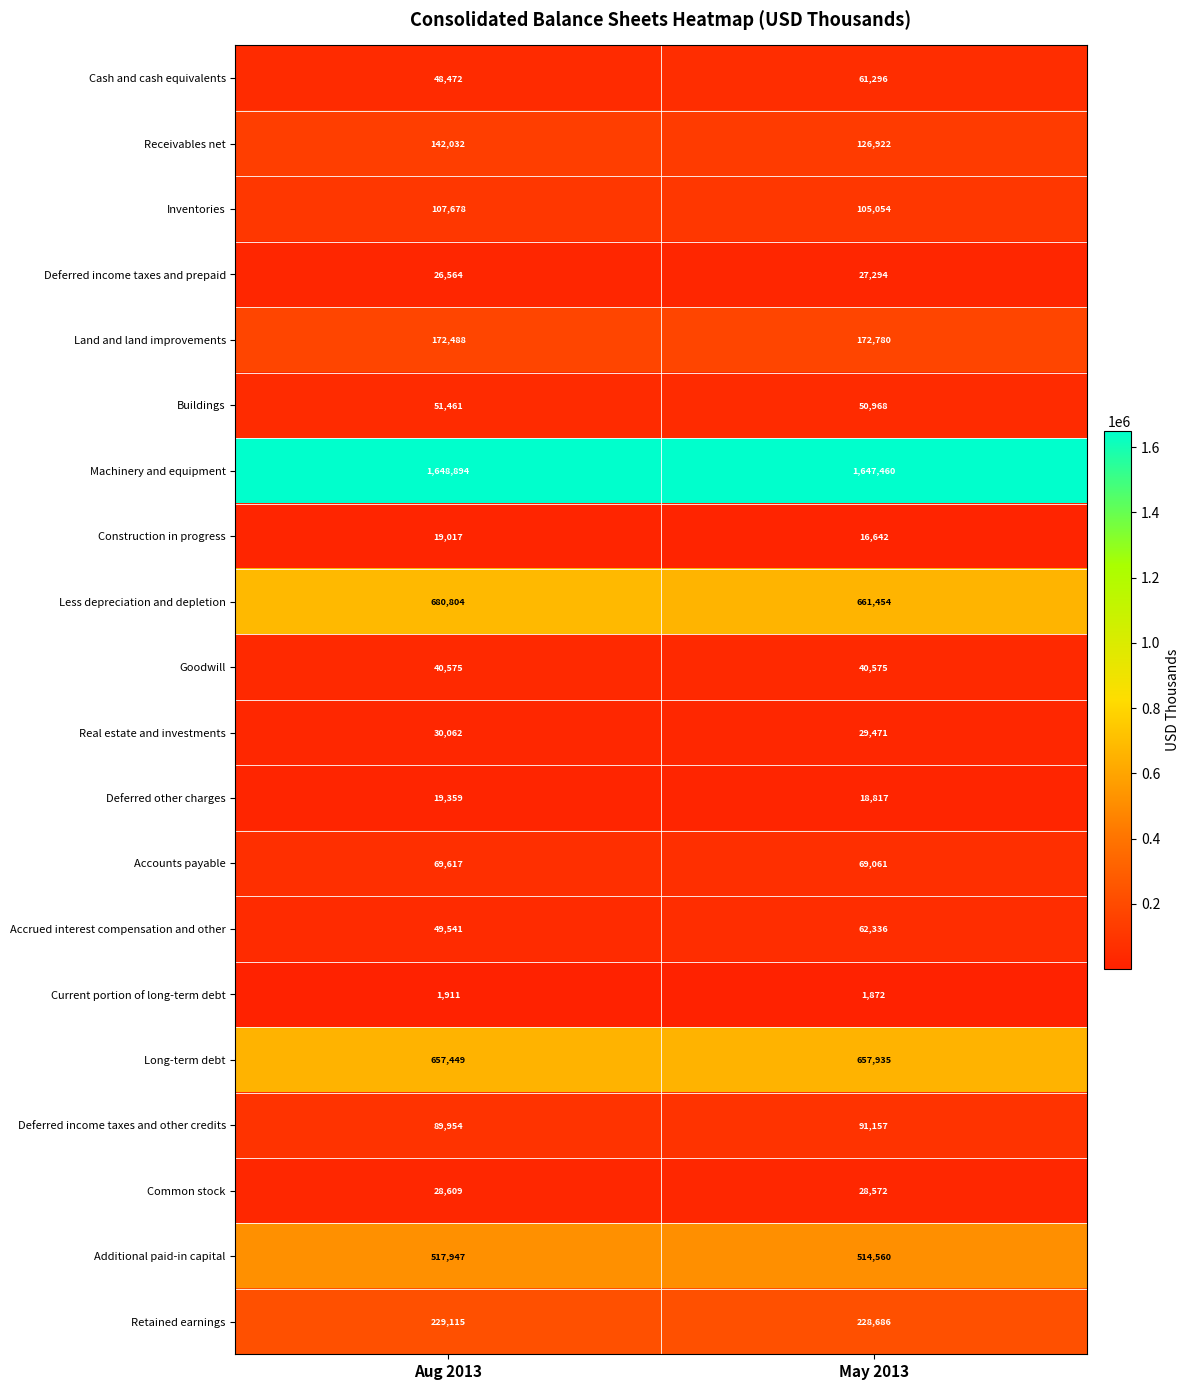

At which label is Real estate and investments closest to 29766?

May 2013